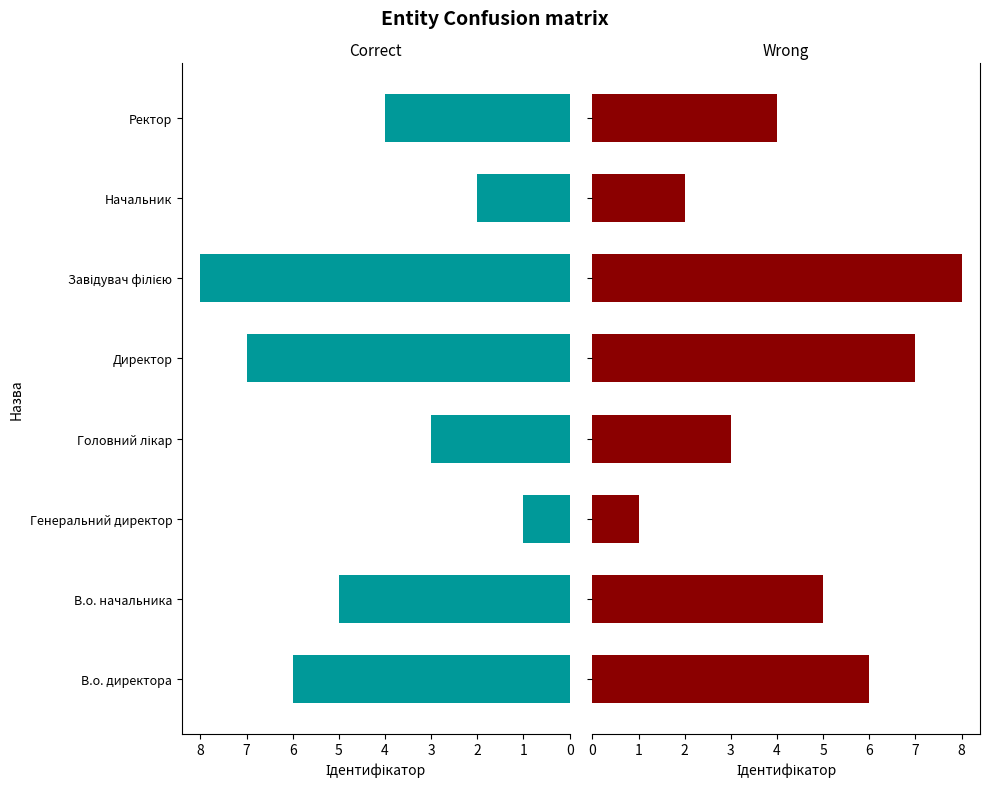

Rank the categories by value from lowest to highest.

Генеральний директор, Начальник, Головний лікар, Ректор, В.о. начальника, В.о. директора, Директор, Завідувач філією